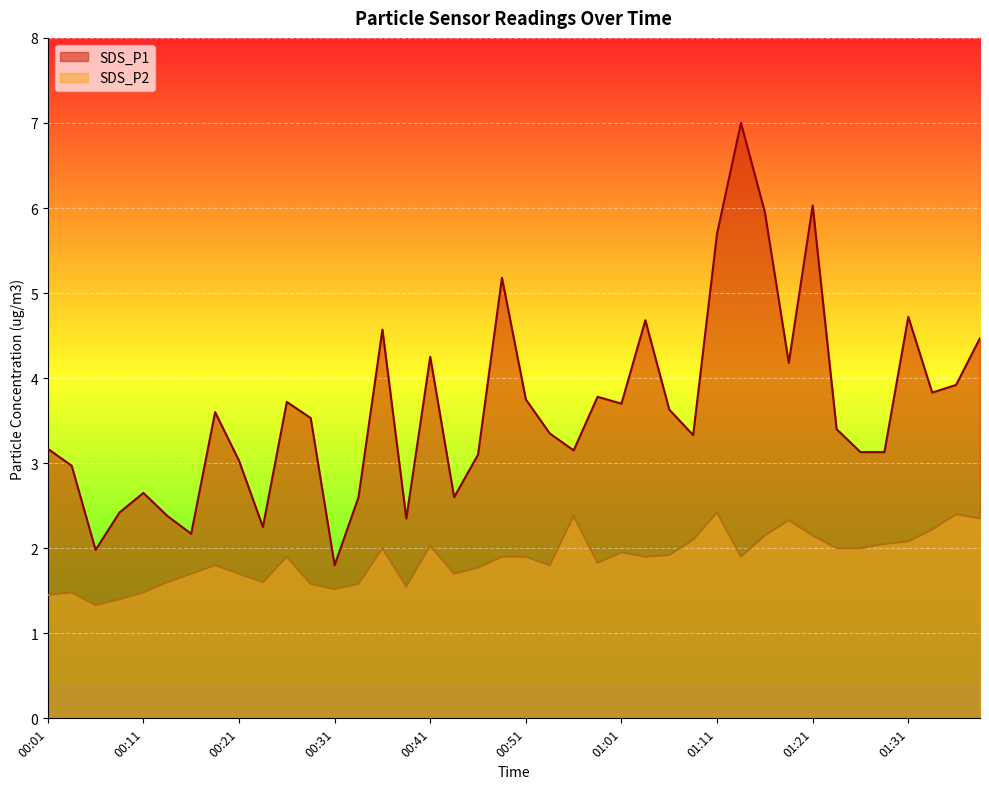

How many lines are shown in the chart?

2